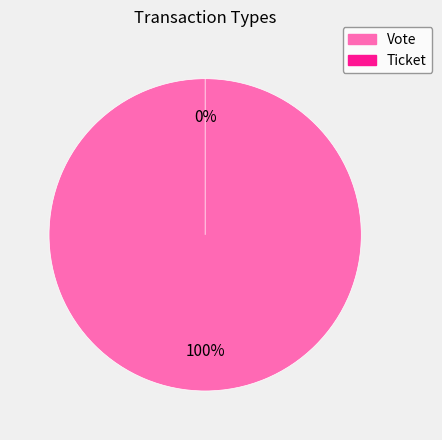

To the nearest percent, what is the average slice percentage?

50%